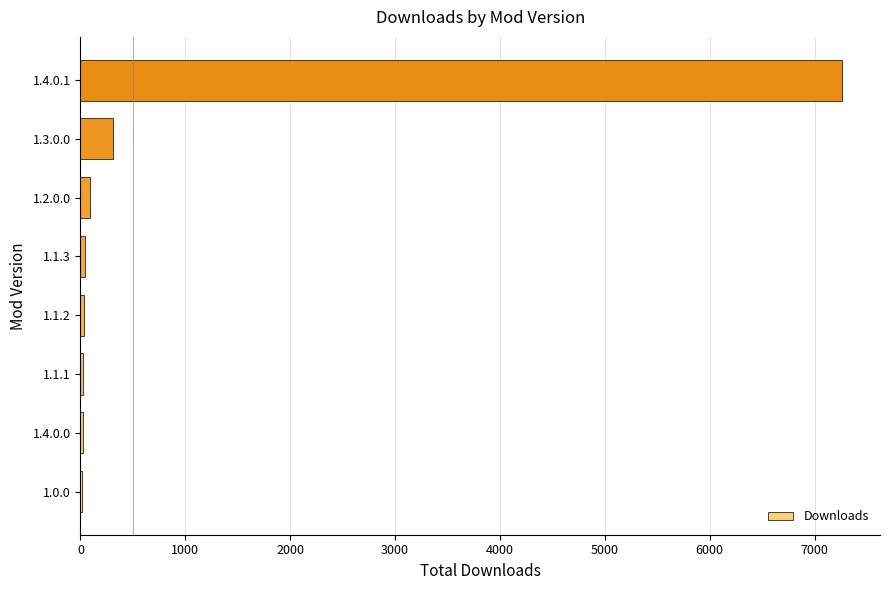

What is the sum of all values?

7811